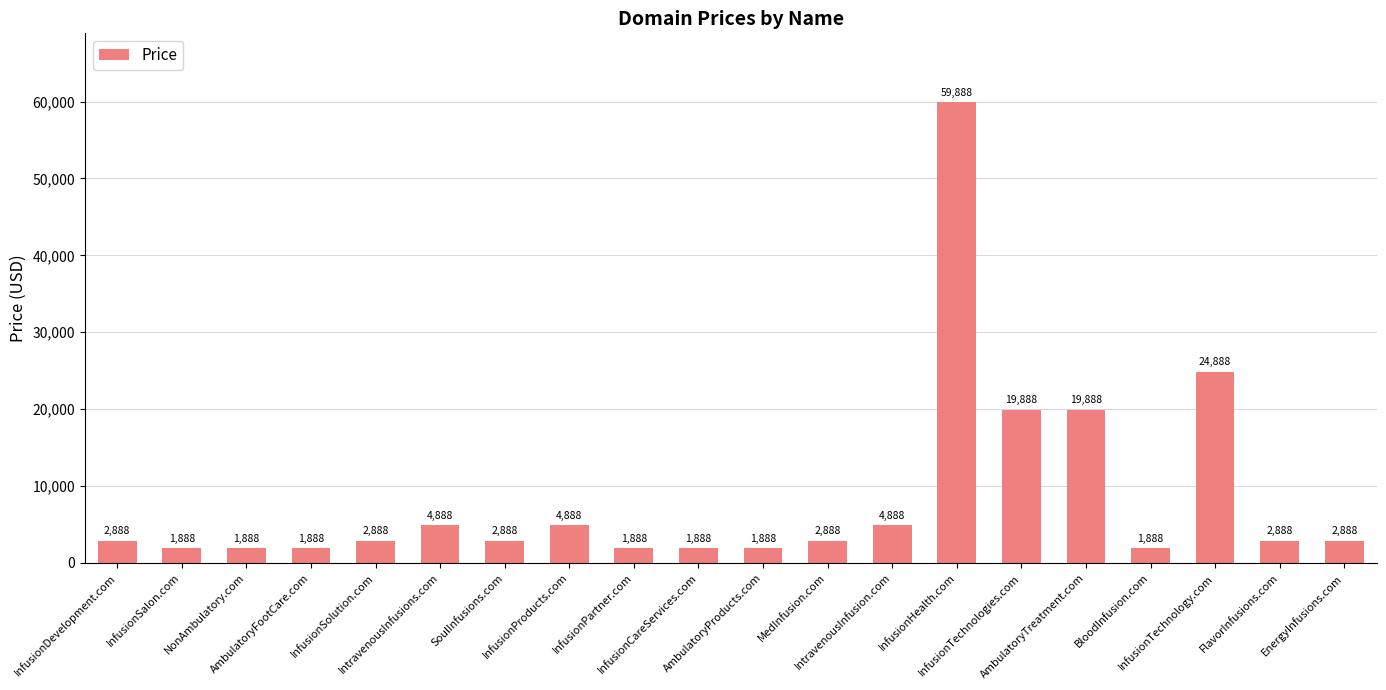

The chart shows a value of 4888 at IntravenousInfusions.com. True or false?

True